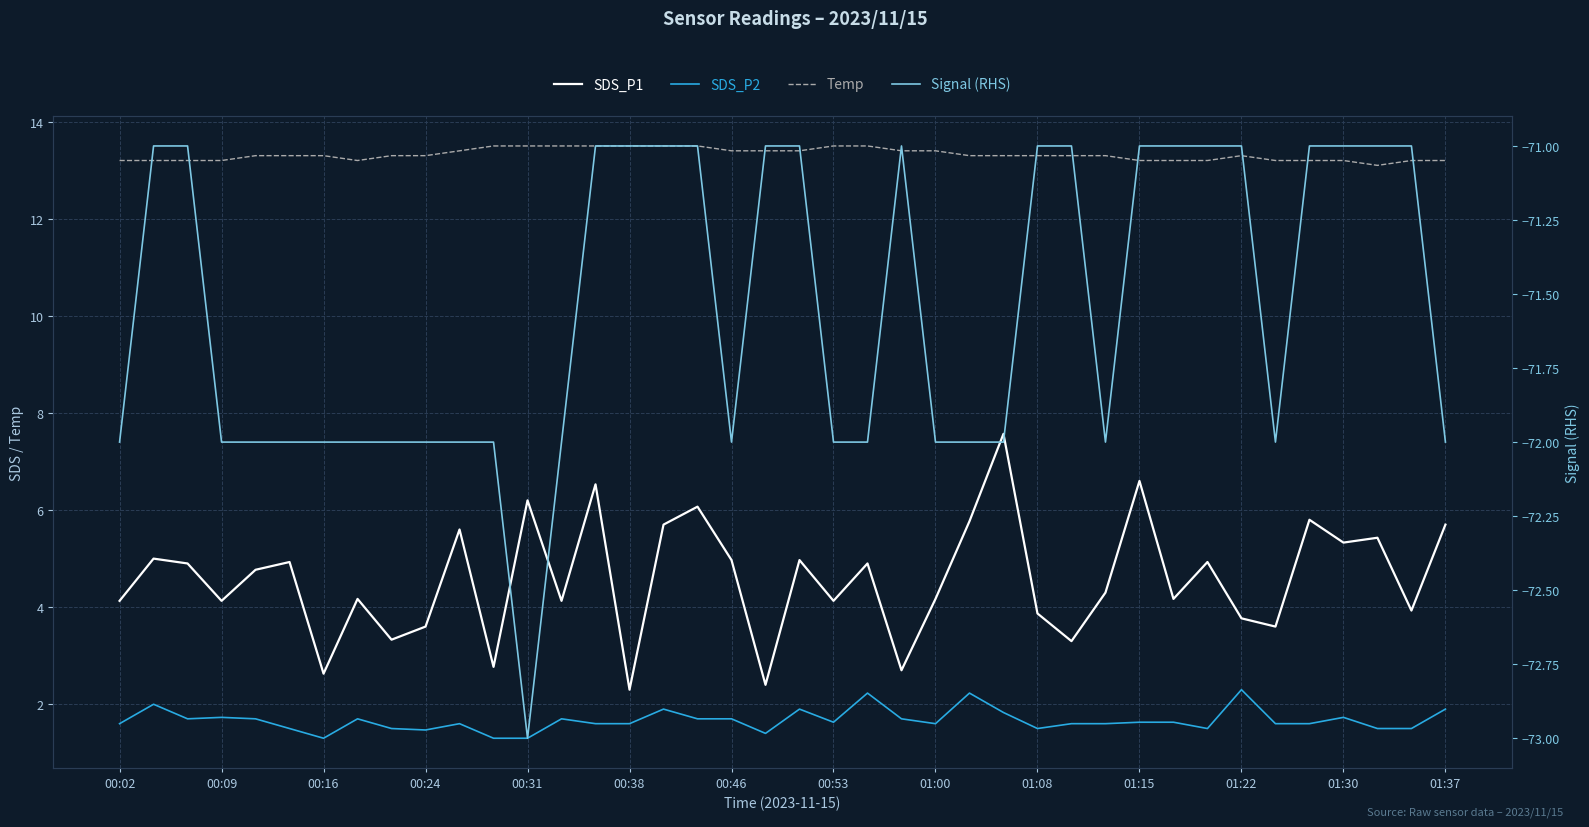

Between 01:30 and 31, which is larger?

01:30